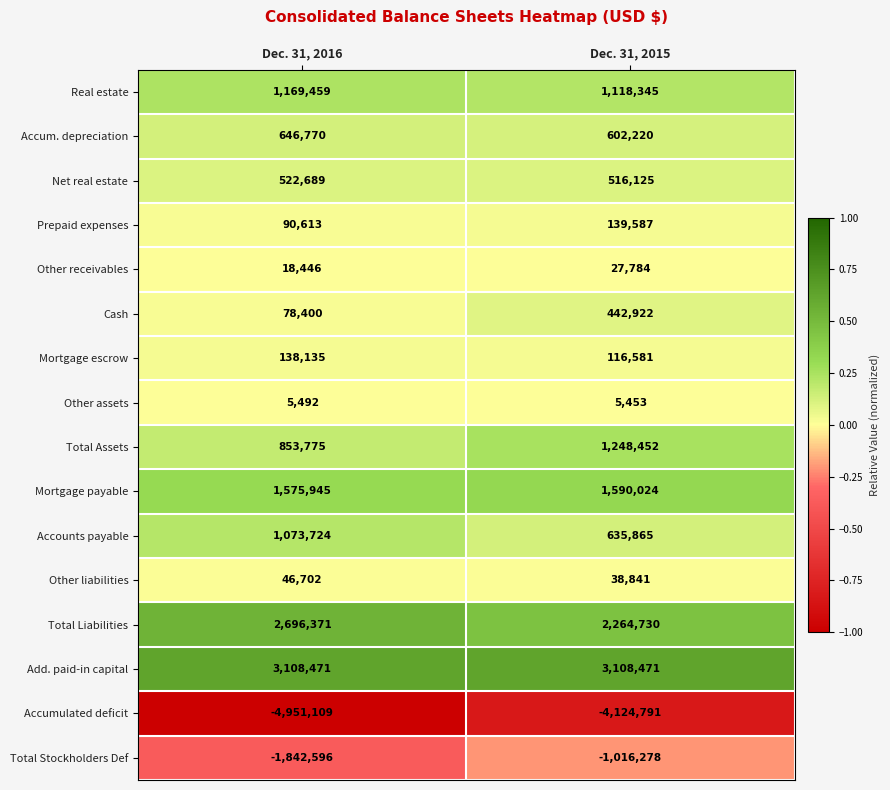

What is the minimum value shown in the chart?

-4951109